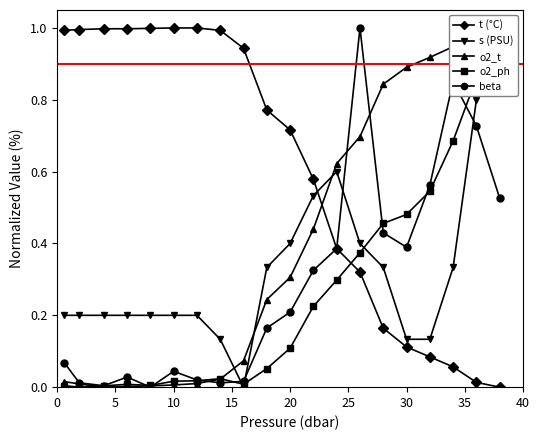

How many interior local valleys does the s (PSU) series have?

1